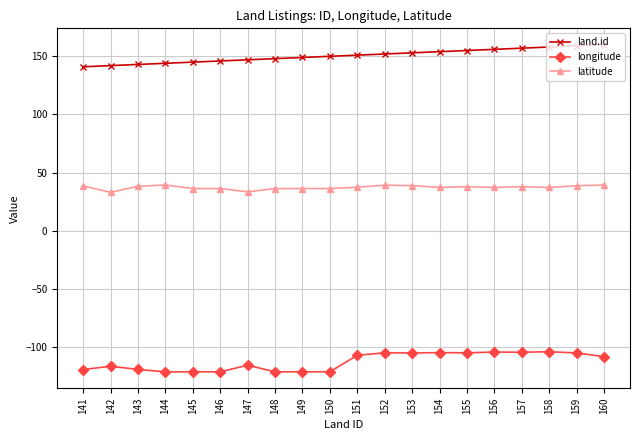

True or false: longitude has more than 0 interior local peaks.

True